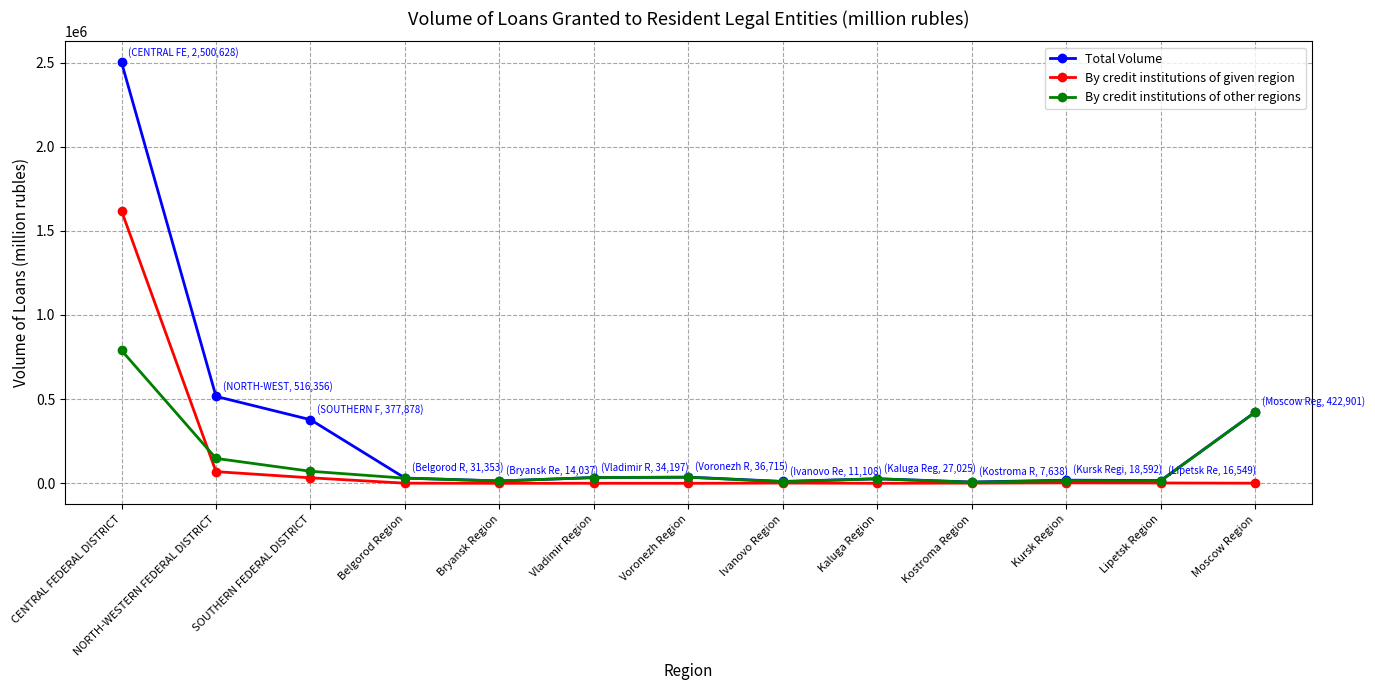

Is it true that Total Volume equals 7638 at Kostroma Region?

True